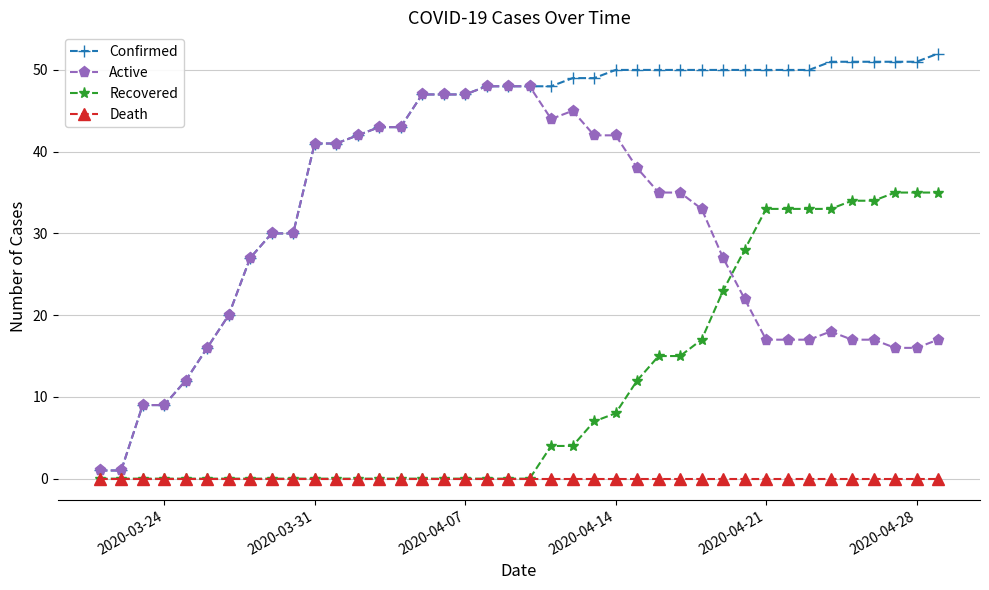

Which series has the widest spread of values?

Confirmed